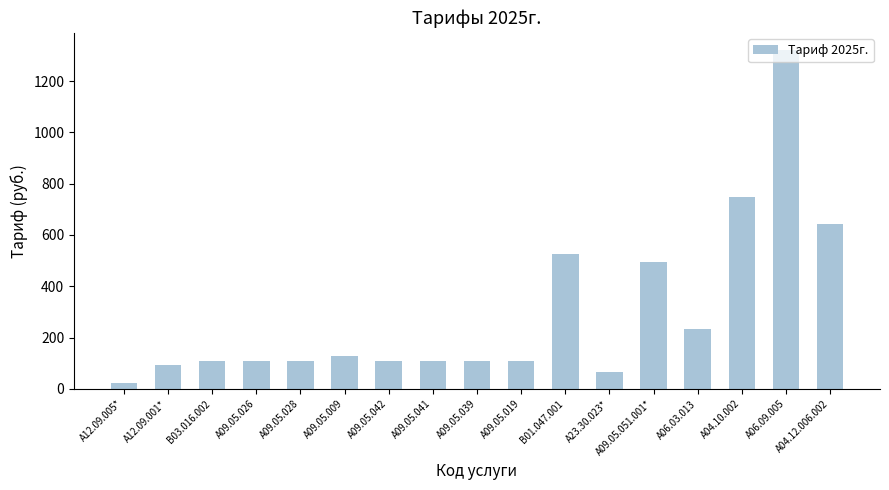

What is the sum of the values at A04.12.006.002 and A23.30.023*?

706.5